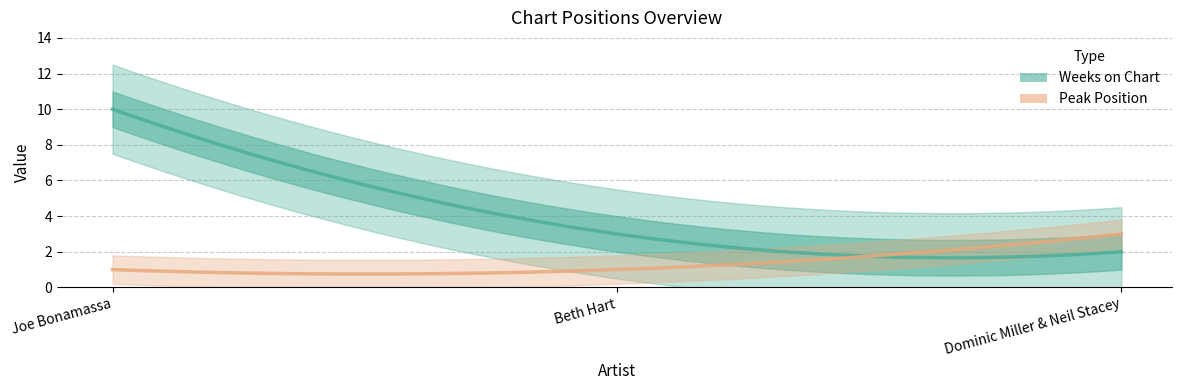

How many lines are shown in the chart?

2